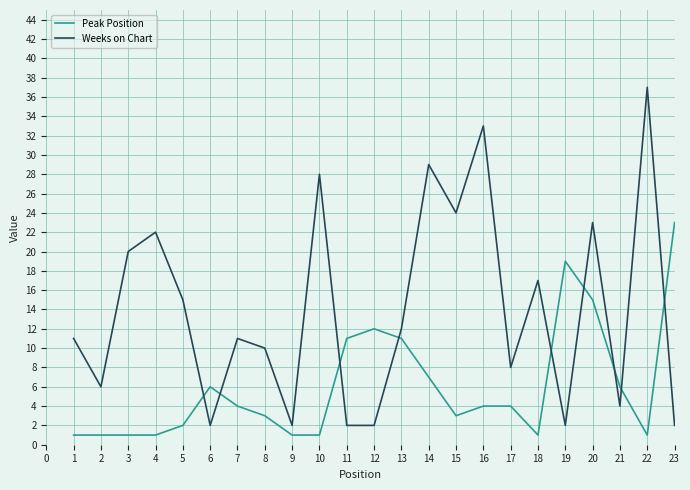

What is the lowest value of the Weeks on Chart series?

2